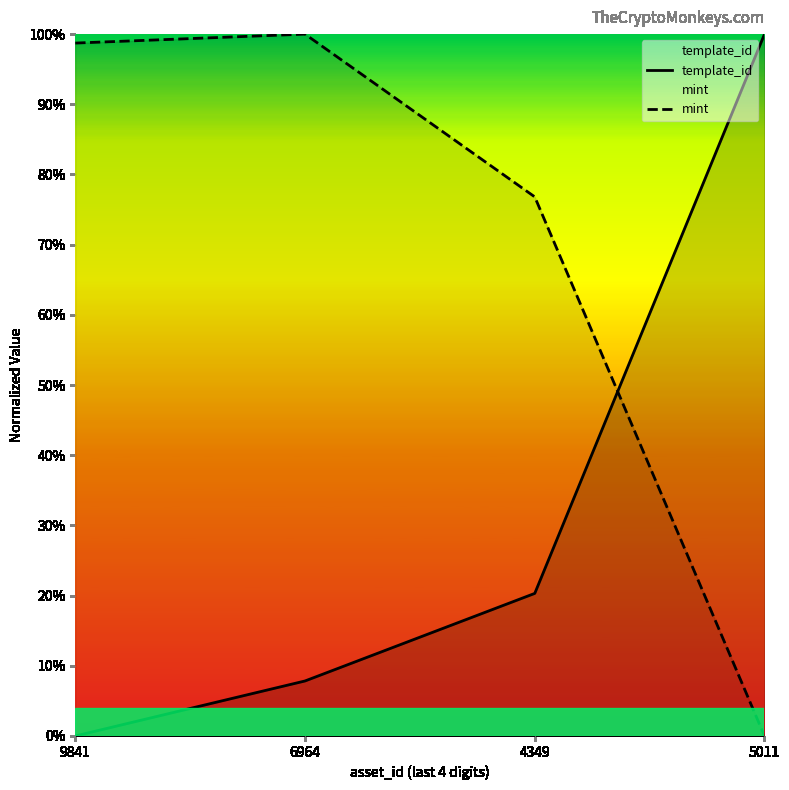

Is this an area chart (filled region under the line)?

No